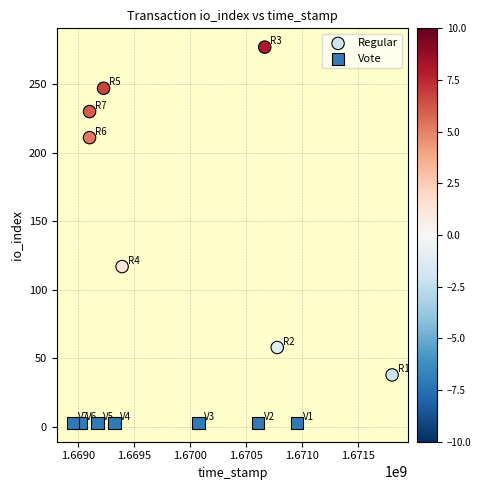

Which series contains the highest Y value?

Regular